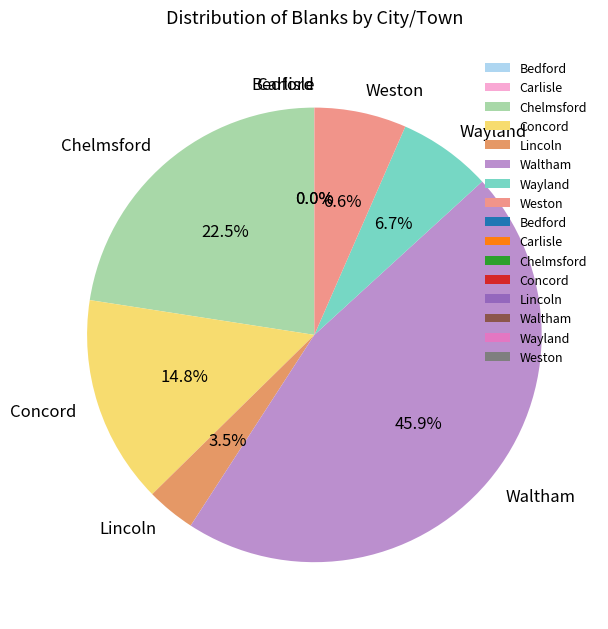

What is the largest slice in the pie chart?

Waltham